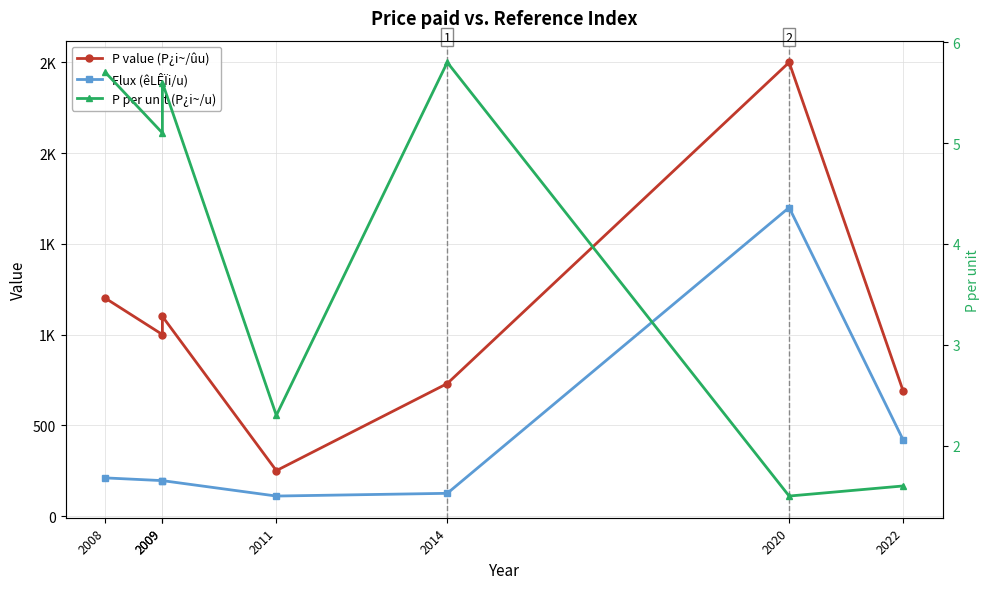

Between 2009 and 2022, which is larger?

2009